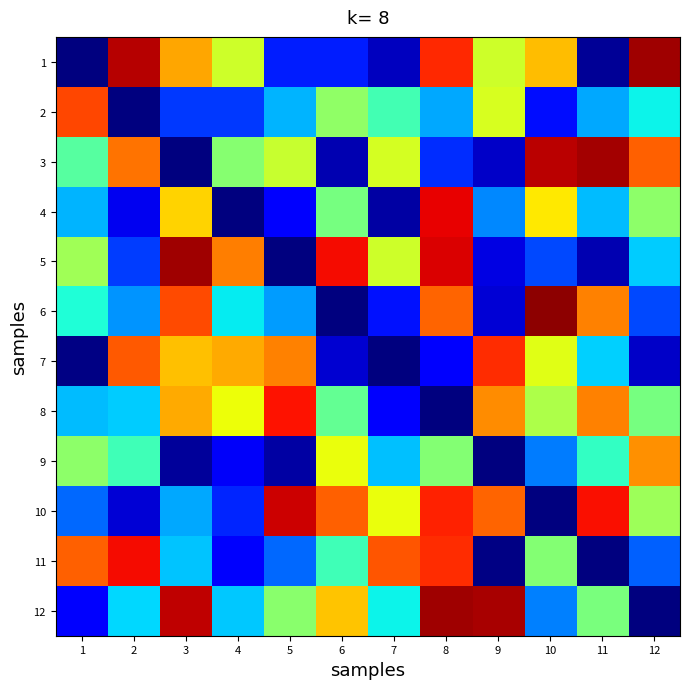

Which has a higher value, 10 or 3?

3